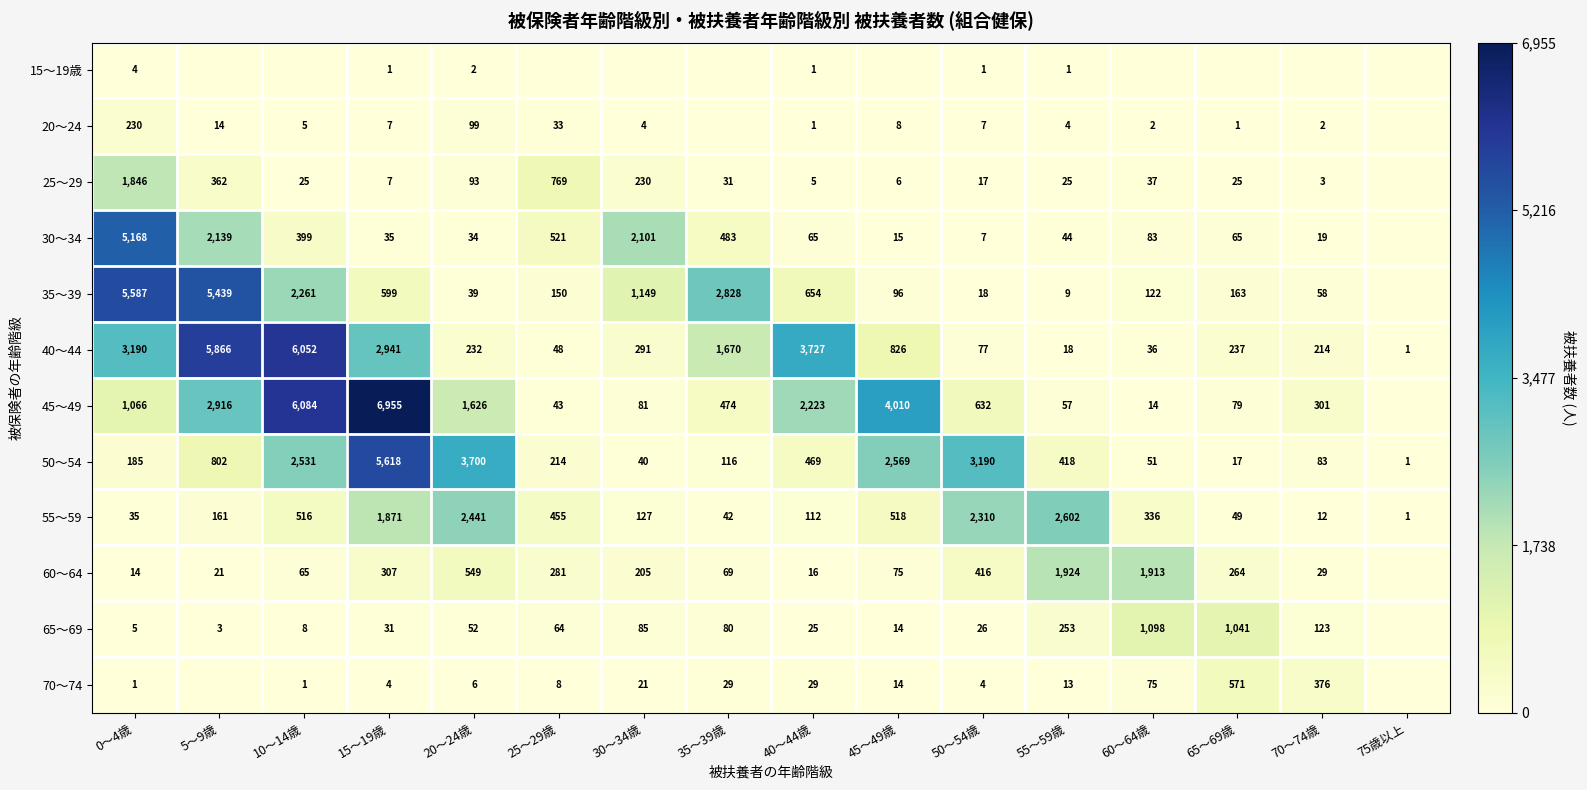

What is the sum of the 35～39 values at 65～69歳 and 5～9歳?

5602